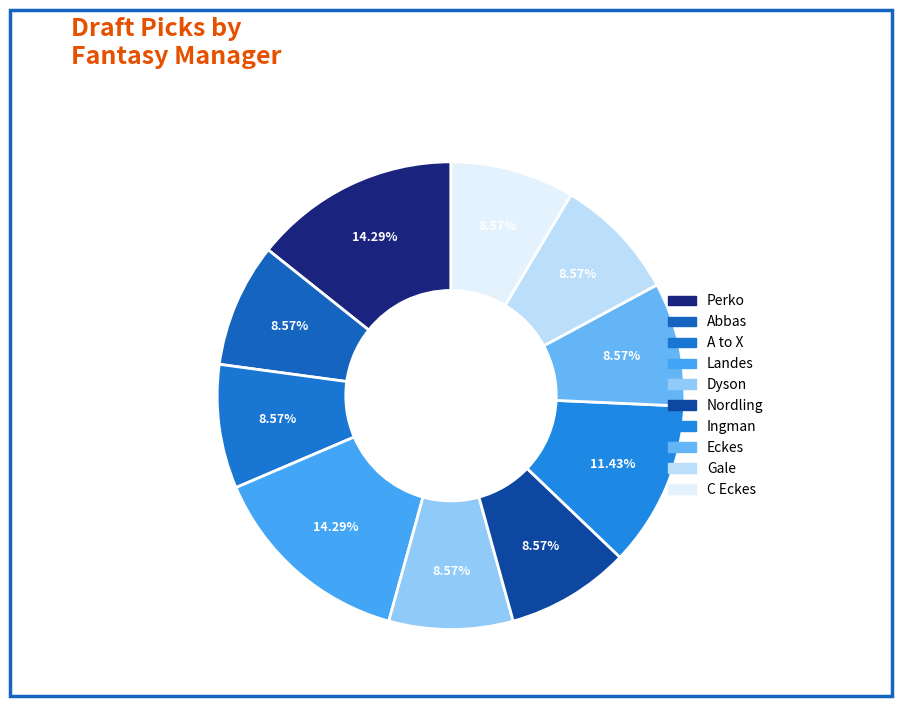

How many slices are in this pie chart?

10